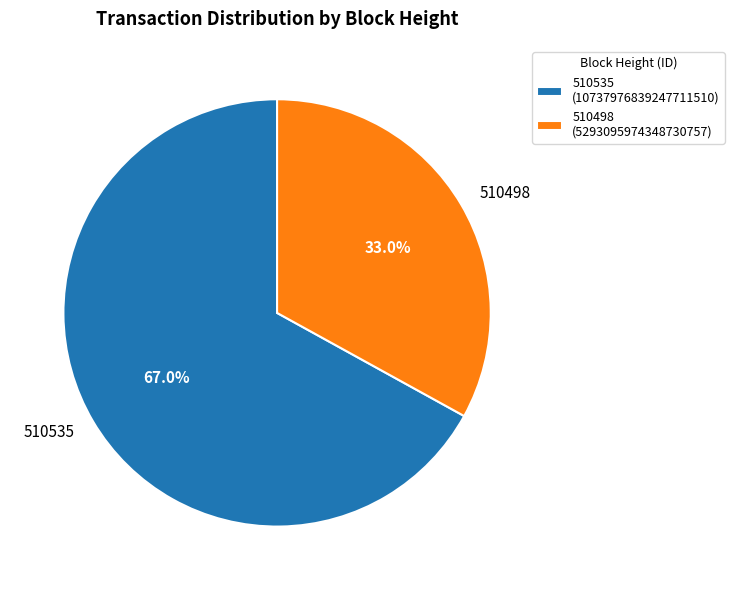

Is 510535 the majority of the pie?

Yes